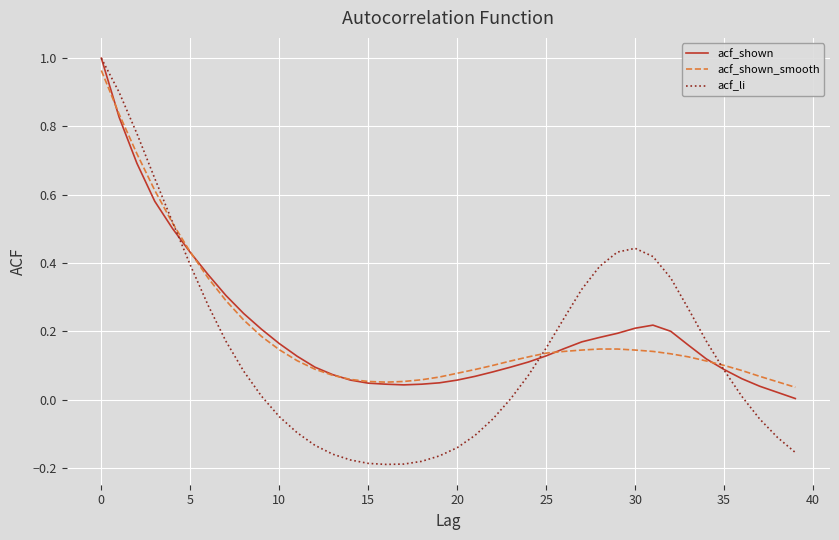

Which series has the widest spread of values?

acf_li